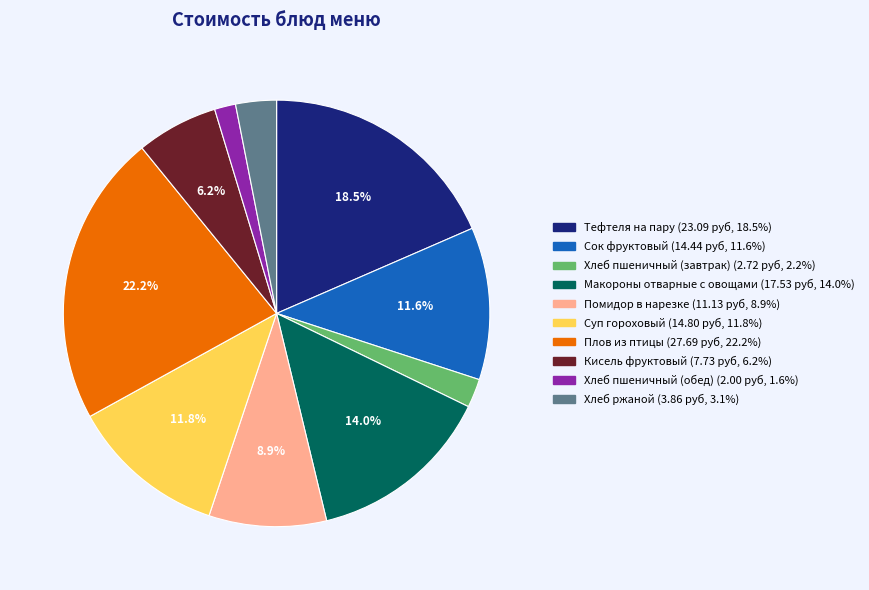

Count the number of slices in the pie.

10